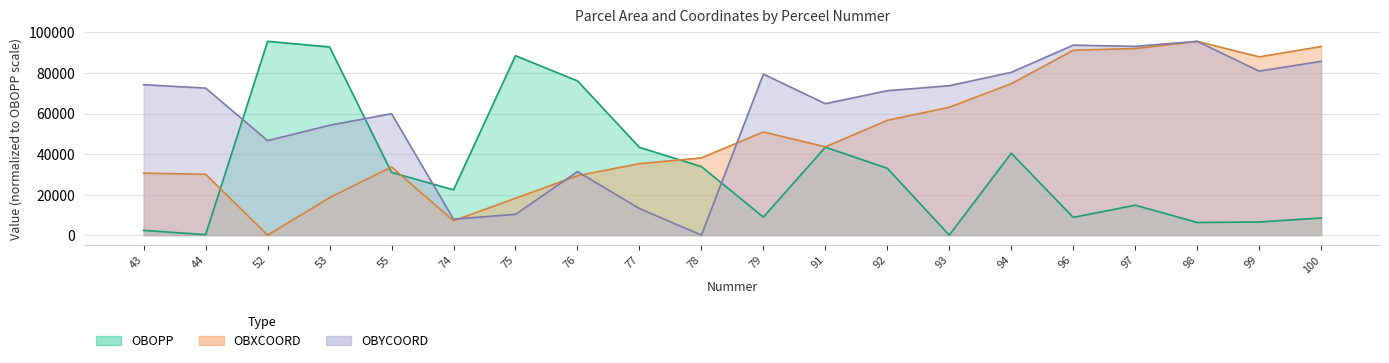

How many interior local peaks does the OBOPP series have?

5